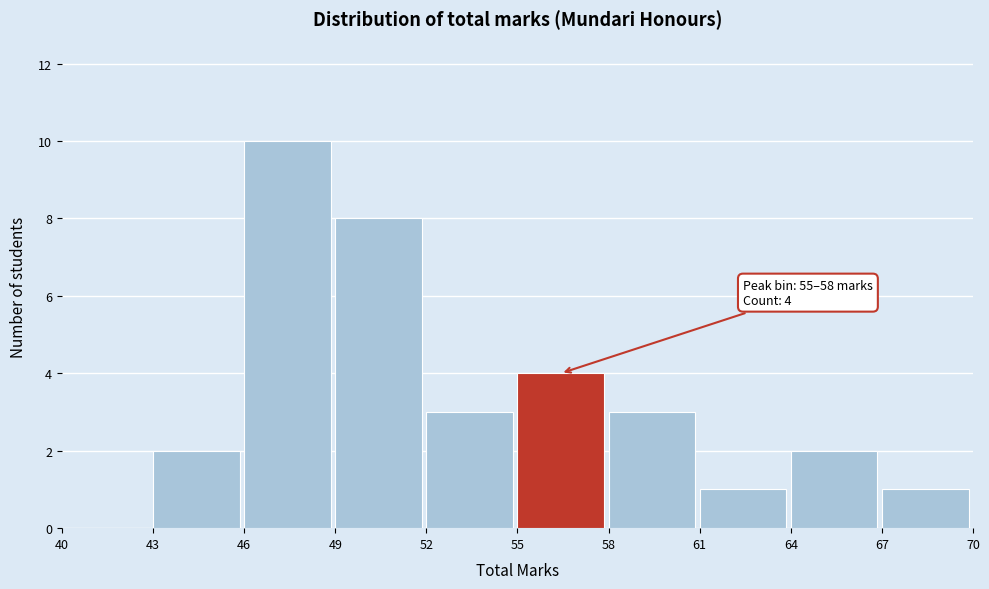

Over which range of the x-axis is the bar tallest?

46 to 49